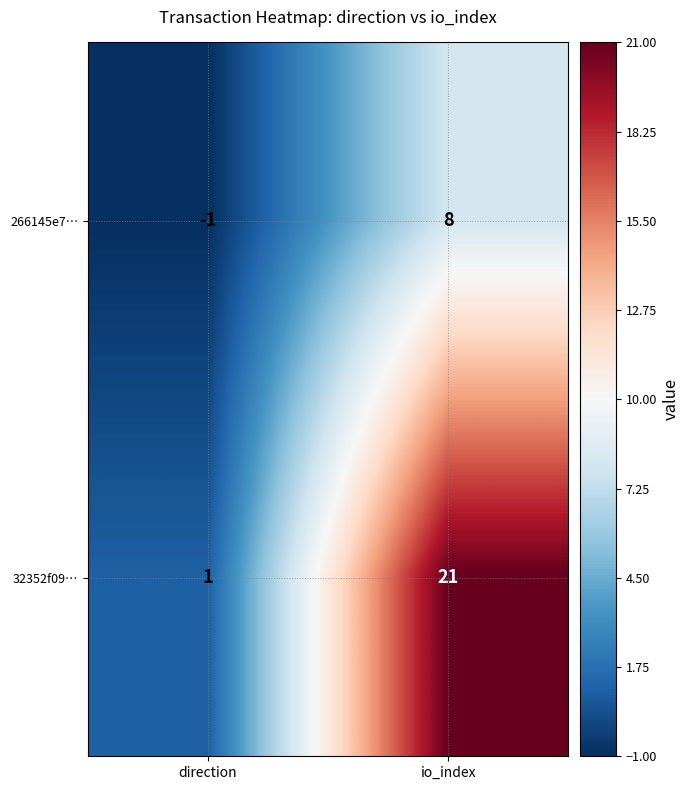

Reading right to left, extract all data points from this chart.

266145e7…: io_index=8	direction=-1
32352f09…: io_index=21	direction=1